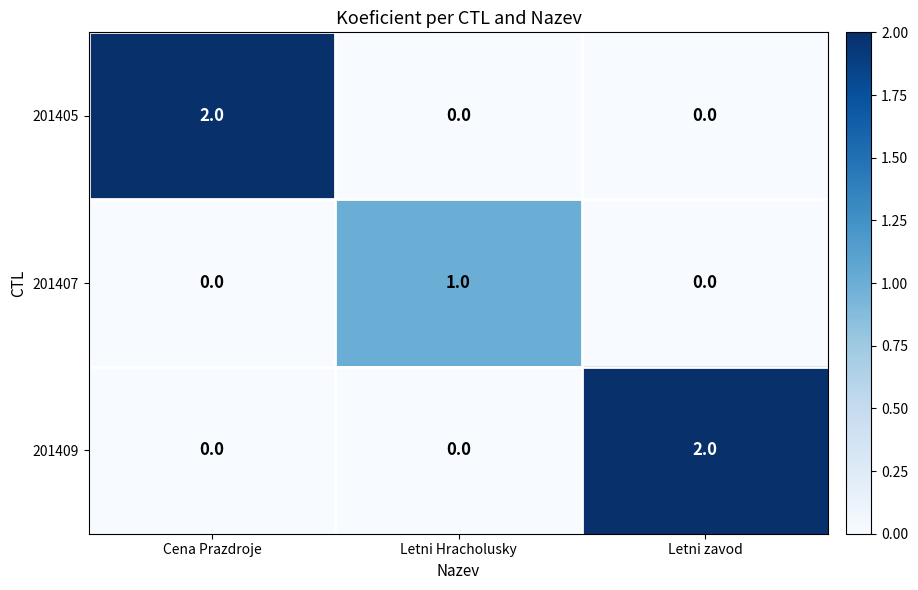

At how many categories does at least one series exceed 0?

3